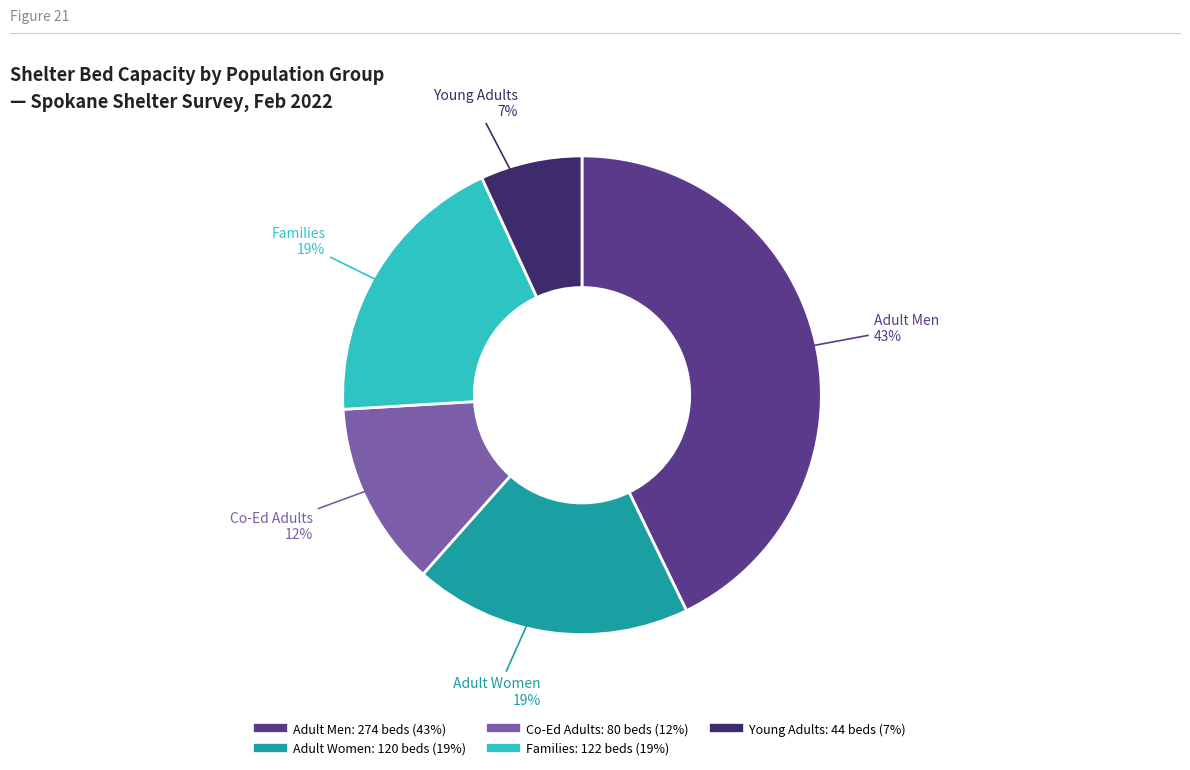

To the nearest percent, what is the average slice percentage?

20%